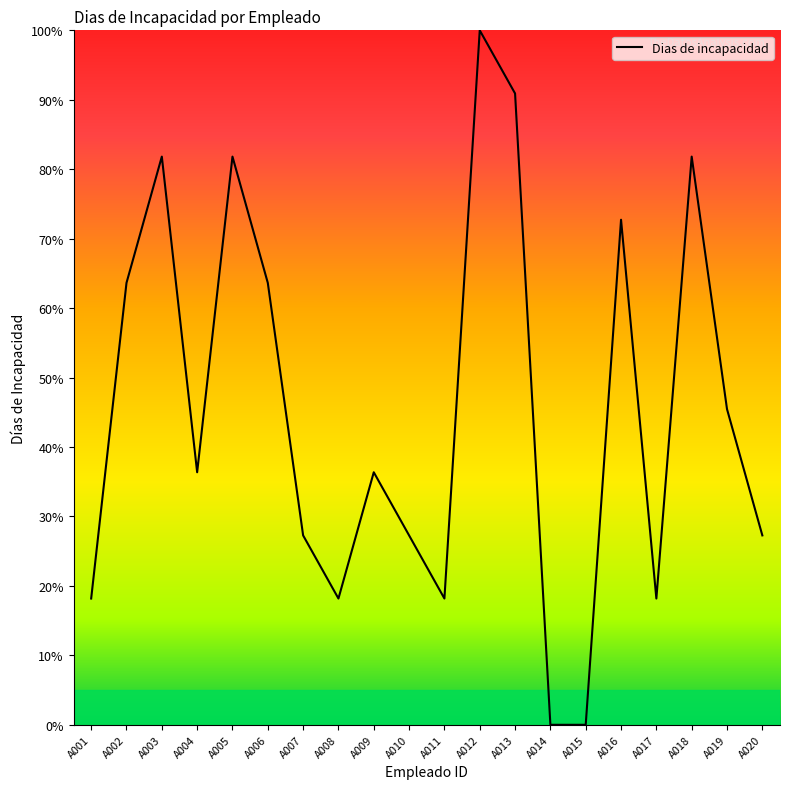

At which category does the chart reach its peak across all series?

A012